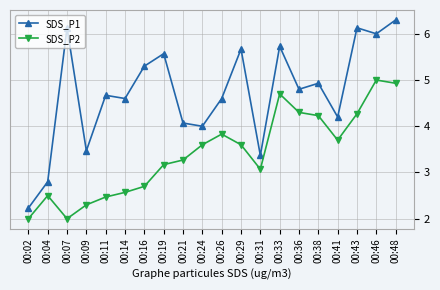

True or false: SDS_P2 has more than 2 interior local peaks.

True